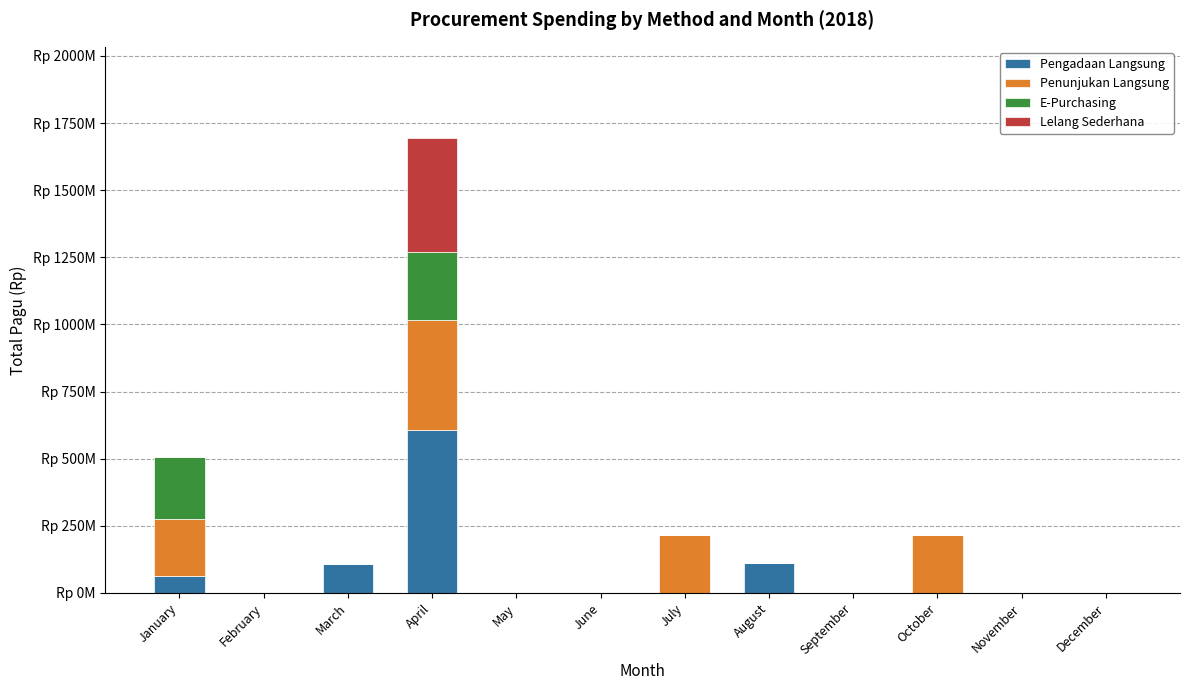

At which category is the sum across all series the highest?

April